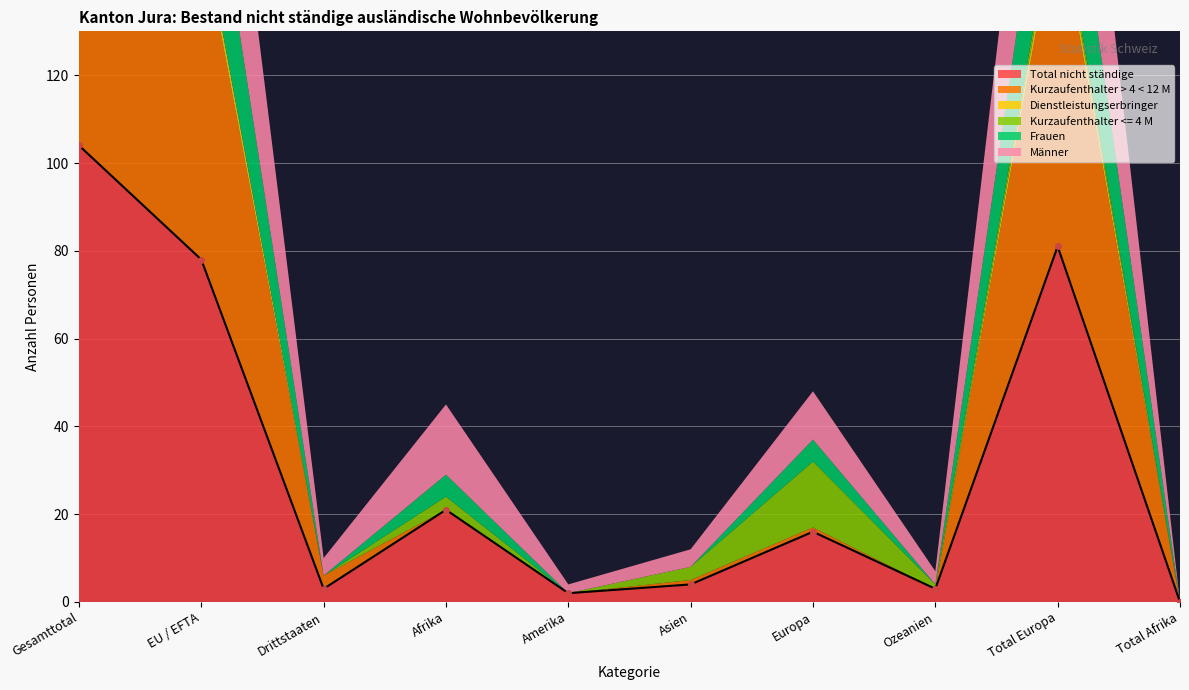

True or false: Kurzaufenthalter > 4 < 12 M has a value of 28 at Total Afrika.

False